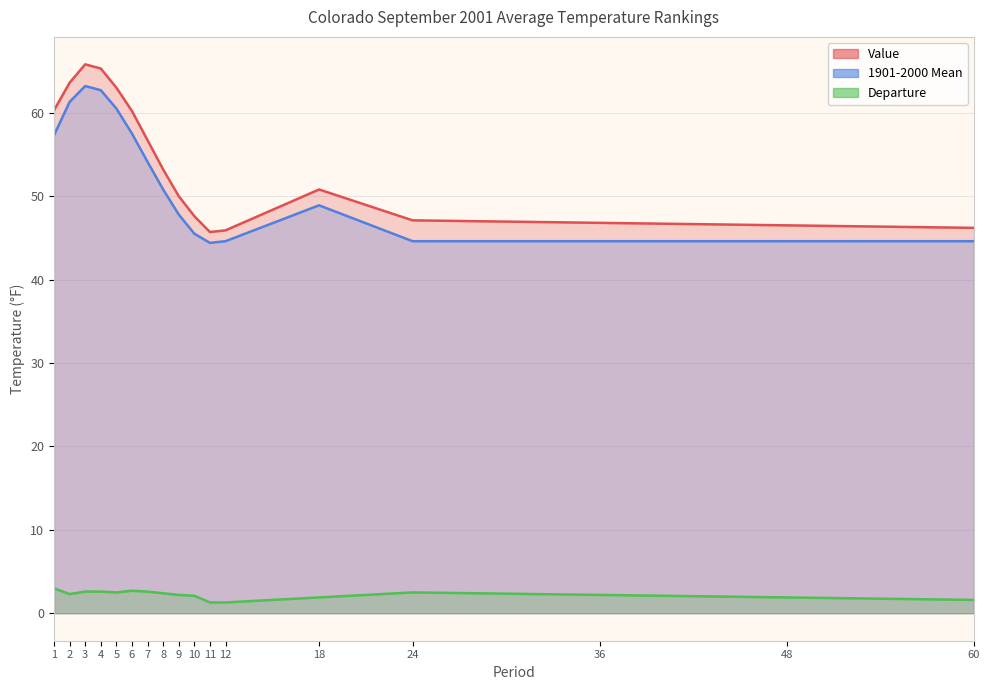

Where does the Value series first go above 50?

1